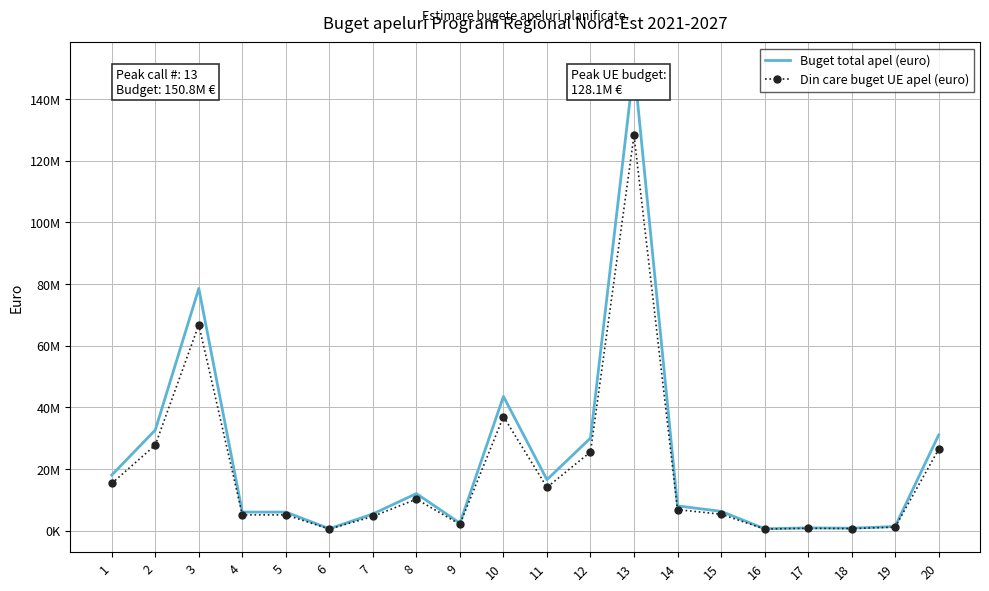

How many interior local valleys does the Buget total apel (euro) series have?

5